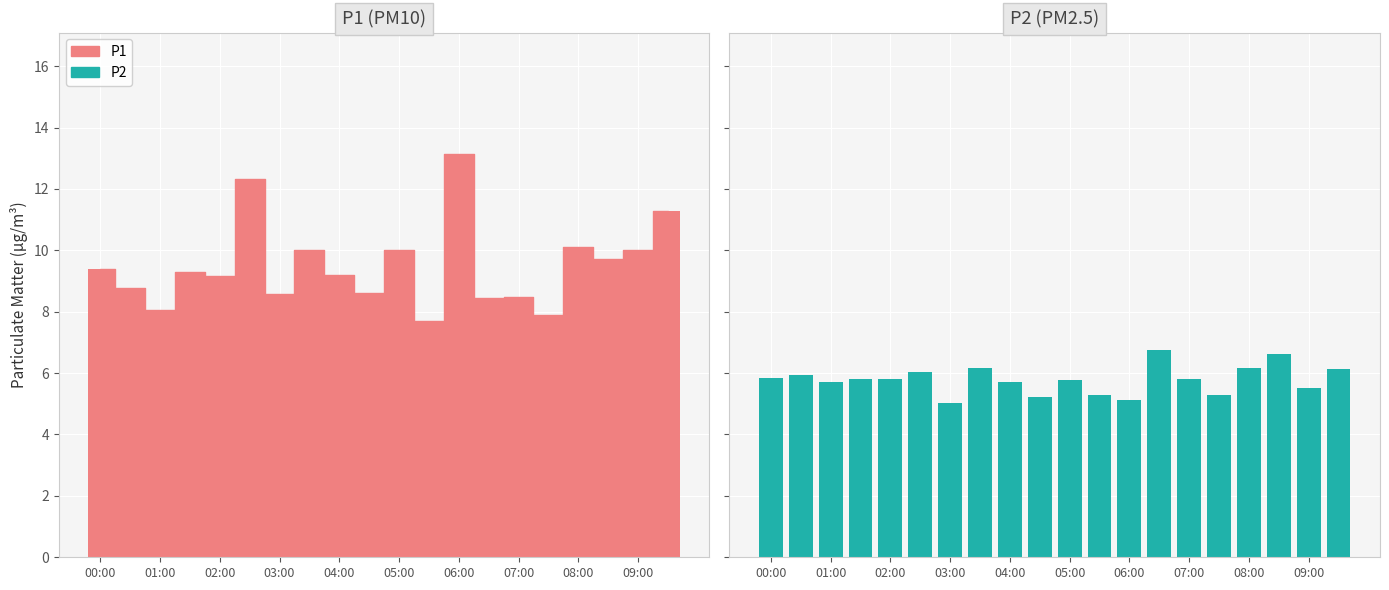

What is the difference between the second highest and second lowest values in the P1 series?

4.4